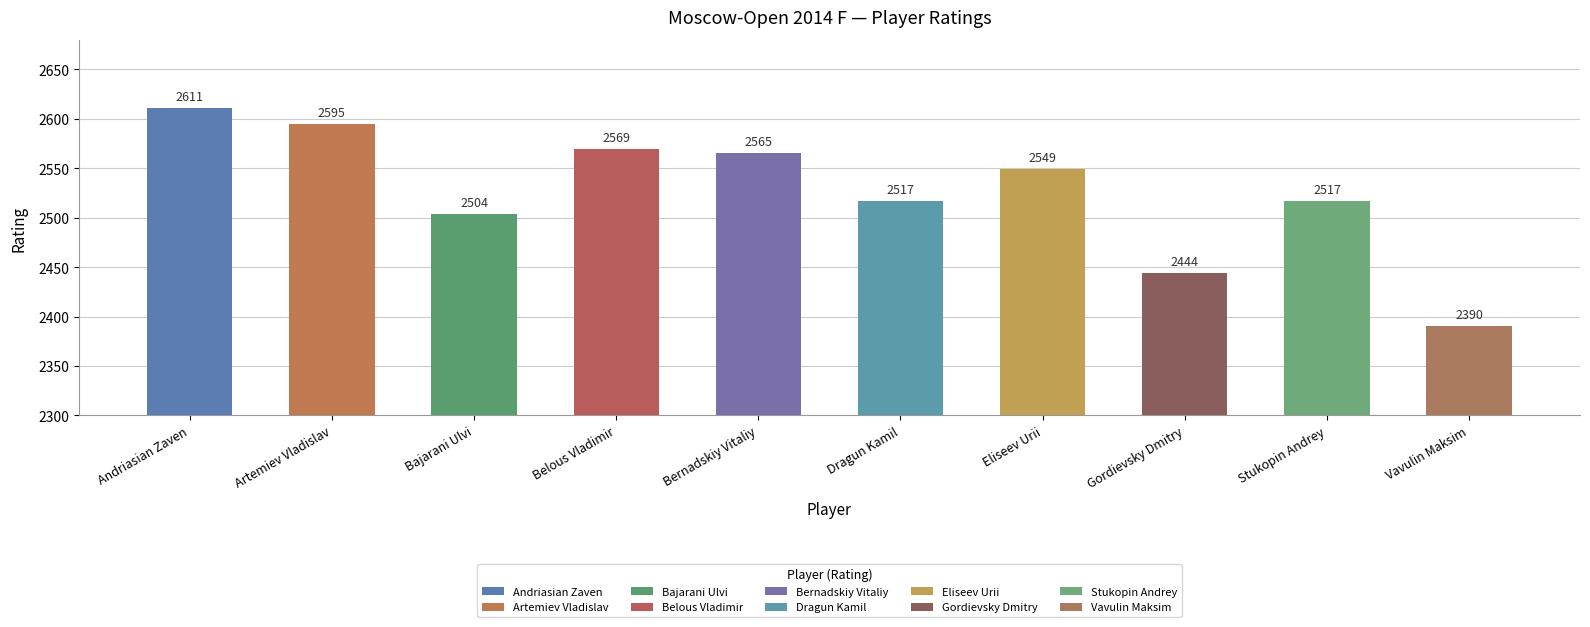

The chart shows a value of 2595 at Artemiev Vladislav. True or false?

True